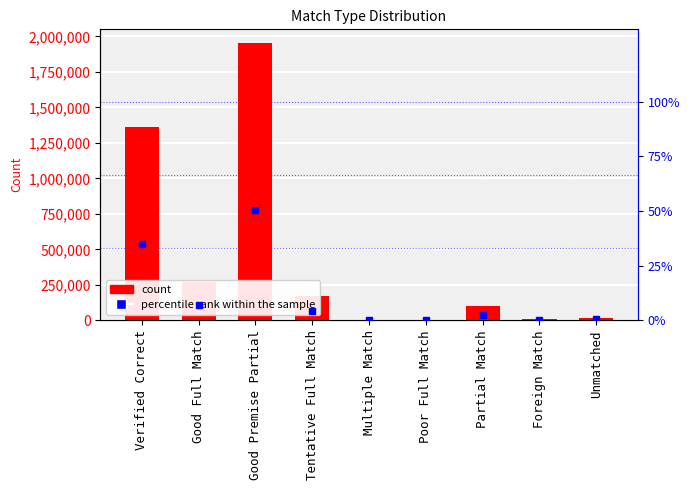

Reading left to right, extract all data points from this chart.

Count: 1364220.0	269058.0	1952430.0	173290.0	4588.0	520.0	100248.0	6956.0	17332.0
percentile rank within the sample: 35.1	6.9	50.2	4.5	0.1	0.0	2.6	0.2	0.4